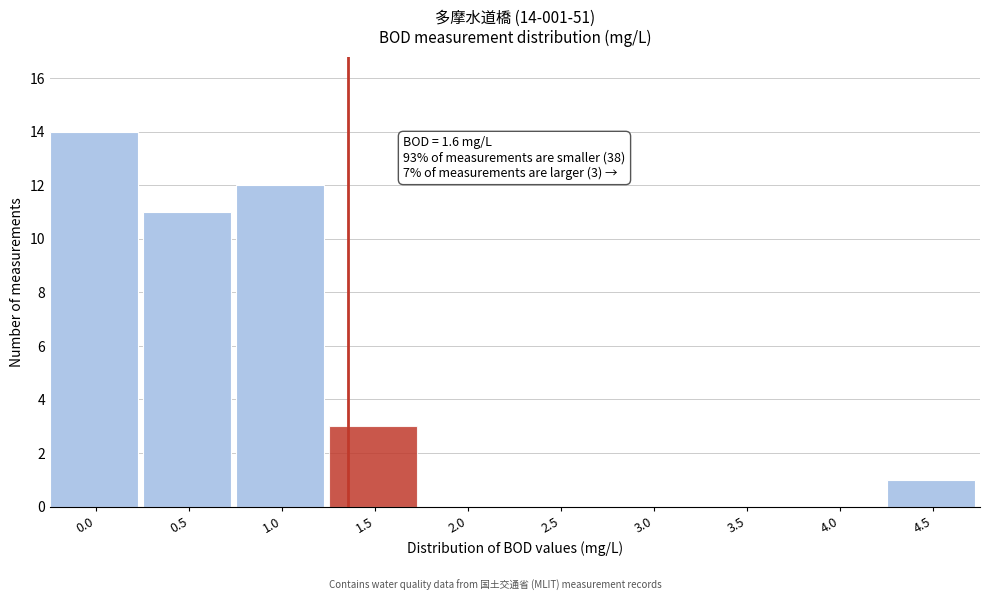

Reading right to left, what are all the values shown in this chart?

4.5=1	4.0=0	3.5=0	3.0=0	2.5=0	2.0=0	1.5=3	1.0=12	0.5=11	0.0=14